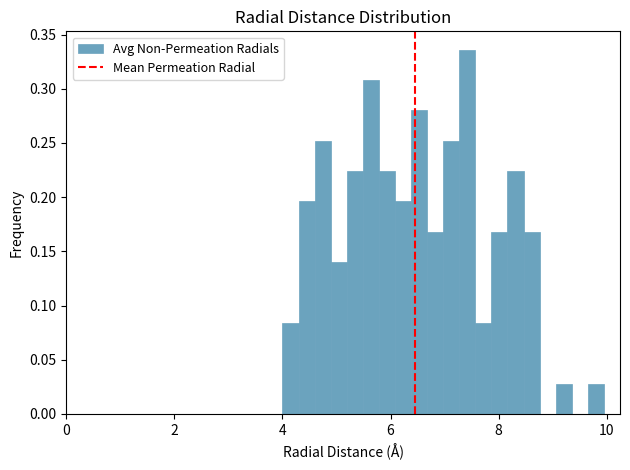

Around what value on the x-axis is the tallest bar? Give the approximate position of its centre, as read against the axis.

7.4